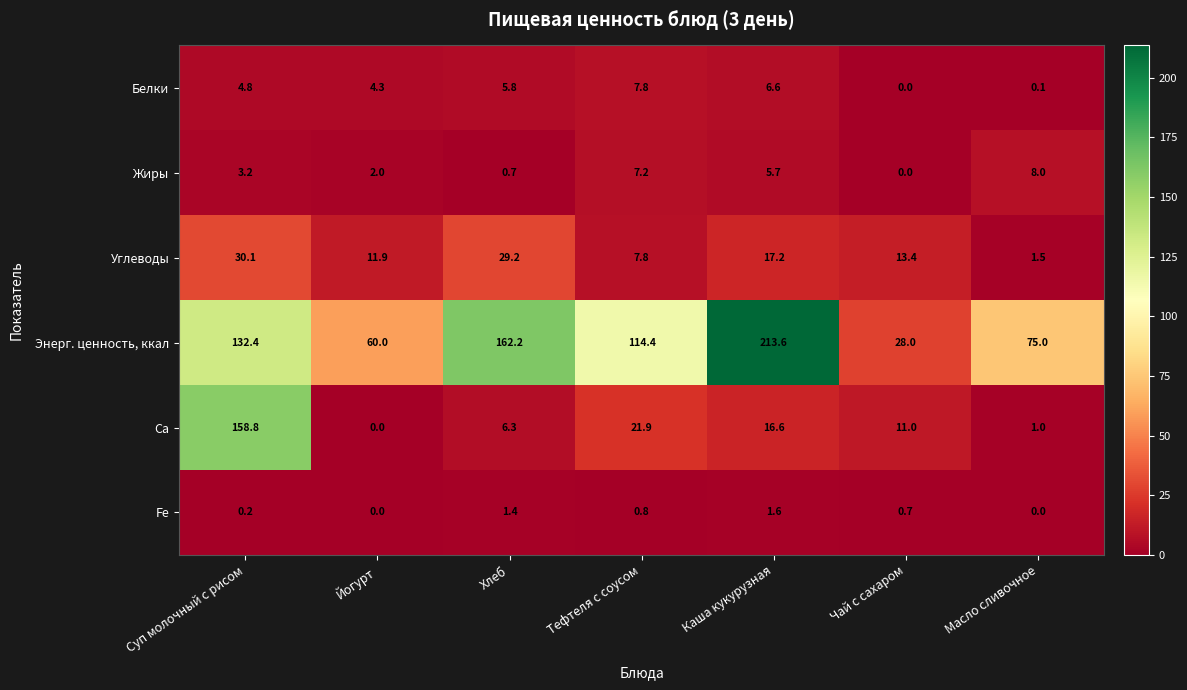

At Каша кукурузная, list the series in order from largest to smallest.

Энерг. ценность, ккал, Углеводы, Са, Белки, Жиры, Fe